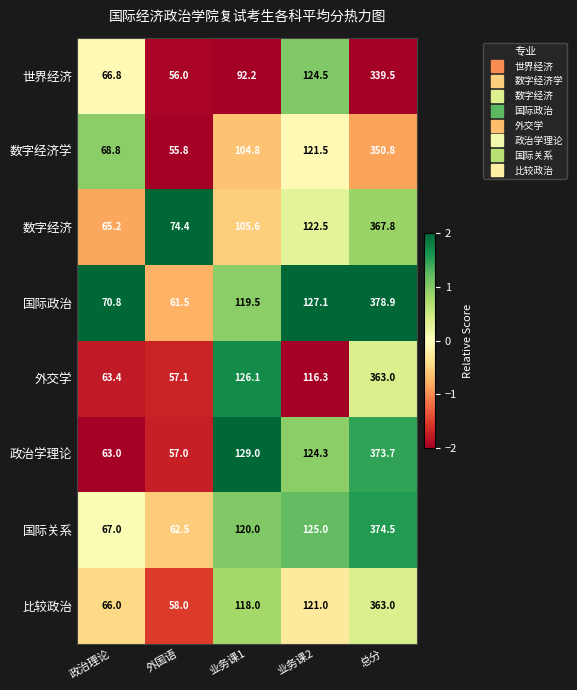

Rank the series at 外国语 from highest to lowest value.

数字经济, 国际关系, 国际政治, 比较政治, 外交学, 政治学理论, 世界经济, 数字经济学